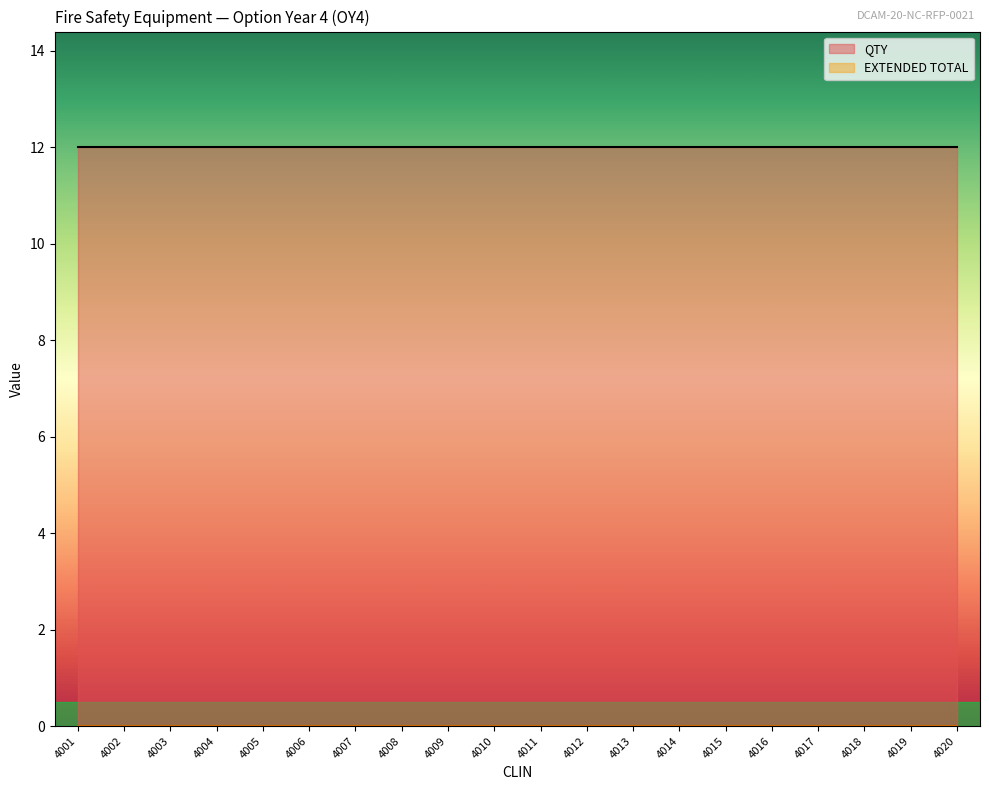

List the labels in order of QTY value, smallest first.

4001, 4002, 4003, 4004, 4005, 4006, 4007, 4008, 4009, 4010, 4011, 4012, 4013, 4014, 4015, 4016, 4017, 4018, 4019, 4020